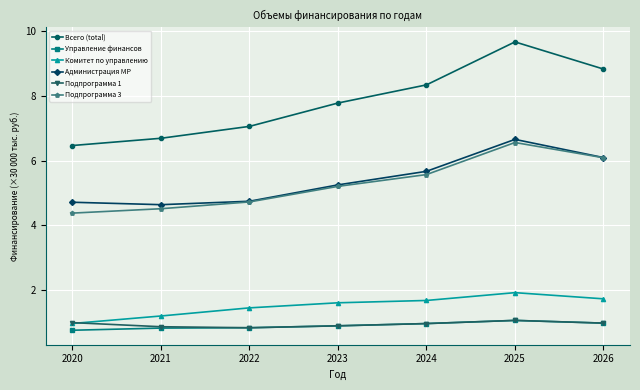

True or false: Всего (total) and Комитет по управлению cross at least once.

False